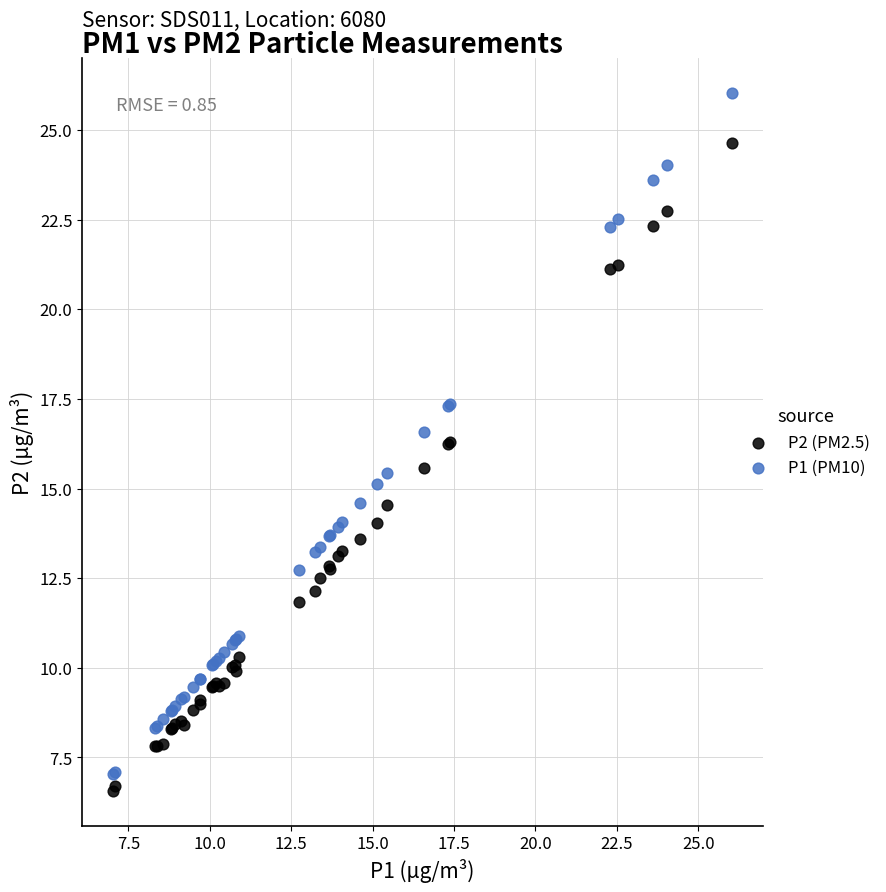

Which series reaches the maximum Y coordinate?

P1 (PM10)